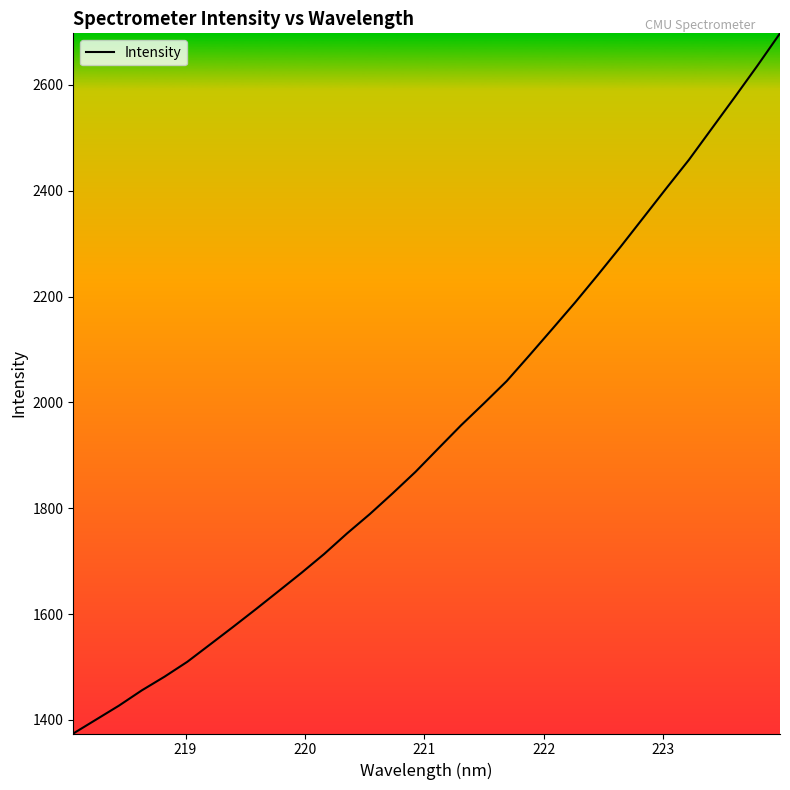

What is the greatest value displayed?

2697.6